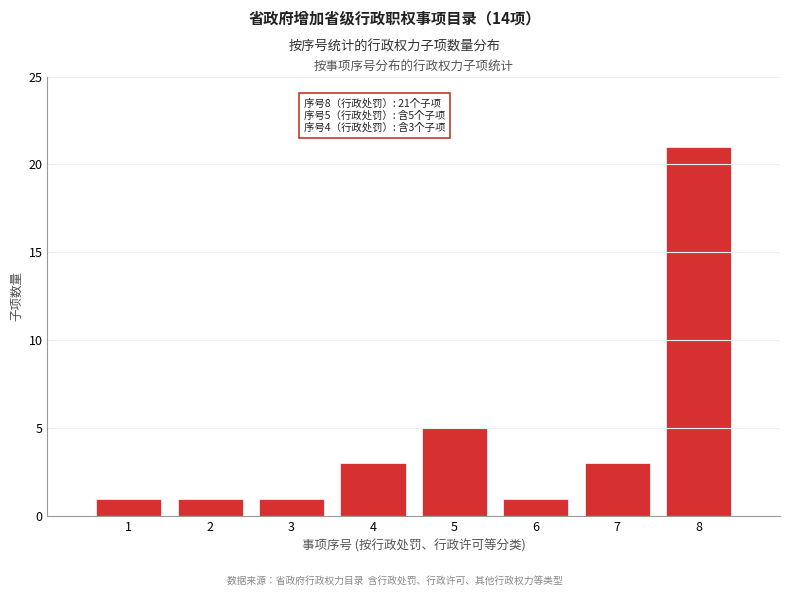

Reading right to left, extract all data points from this chart.

8=21	7=3	6=1	5=5	4=3	3=1	2=1	1=1